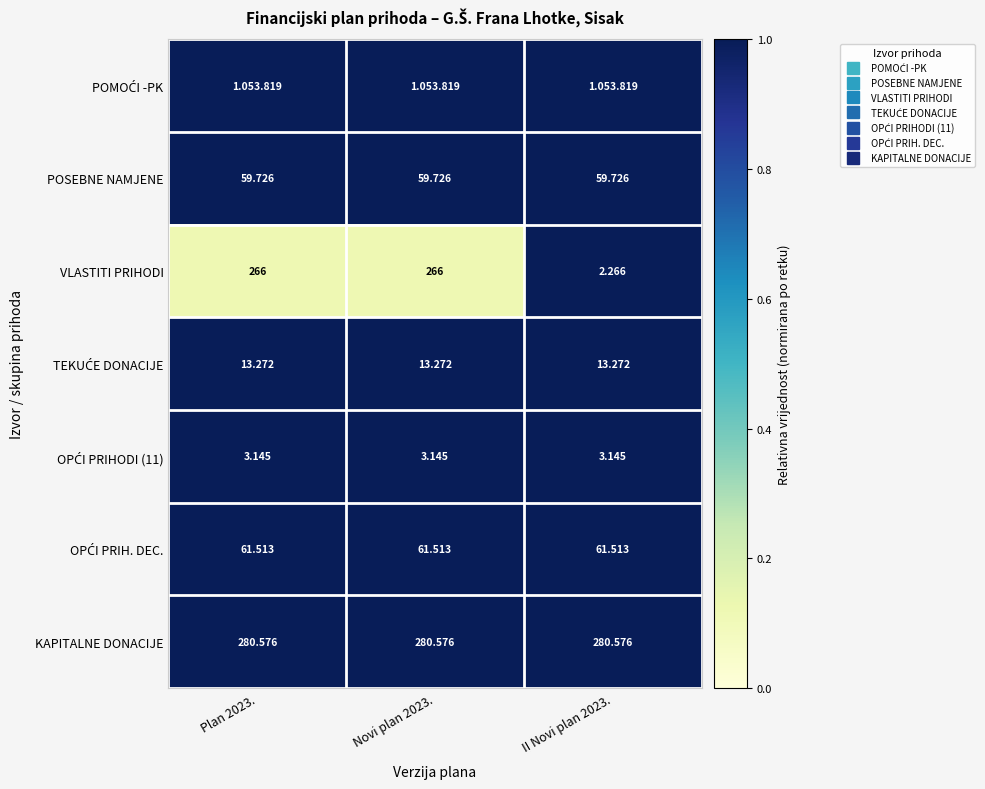

The value of TEKUĆE DONACIJE at Novi plan 2023. is 1.0. True or false?

True